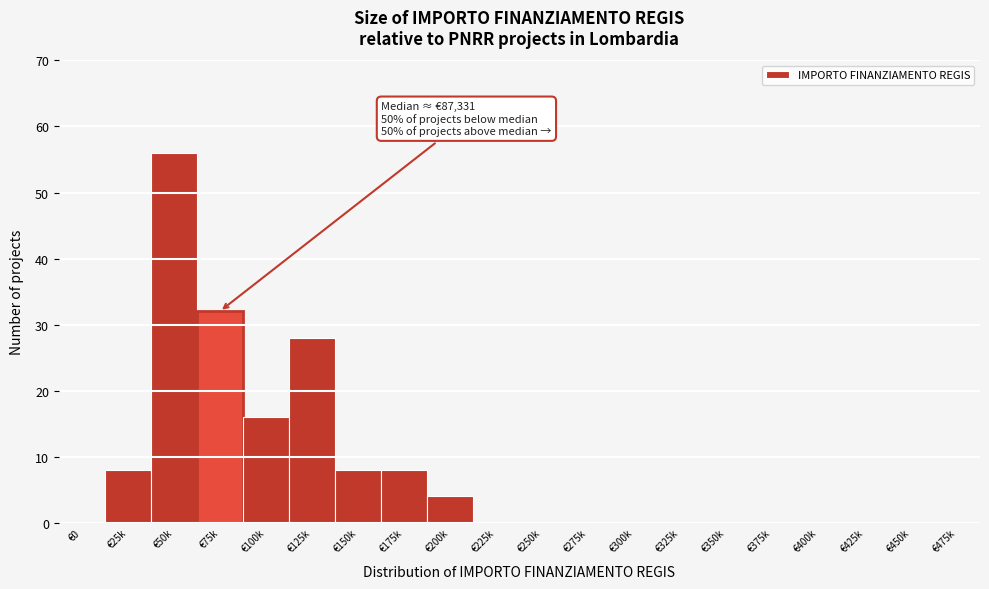

Reading left to right, extract all data points from this chart.

€0=0	€25k=8	€50k=56	€75k=32	€100k=16	€125k=28	€150k=8	€175k=8	€200k=4	€225k=0	€250k=0	€275k=0	€300k=0	€325k=0	€350k=0	€375k=0	€400k=0	€425k=0	€450k=0	€475k=0